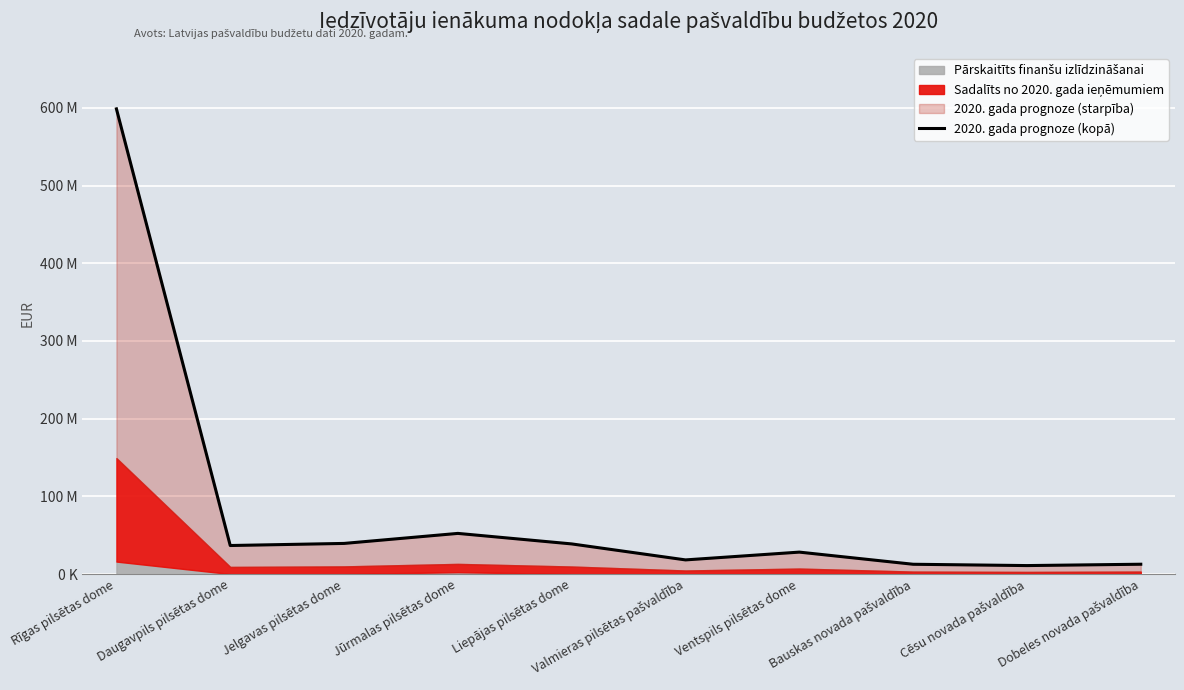

How many values are below 36685336?

5